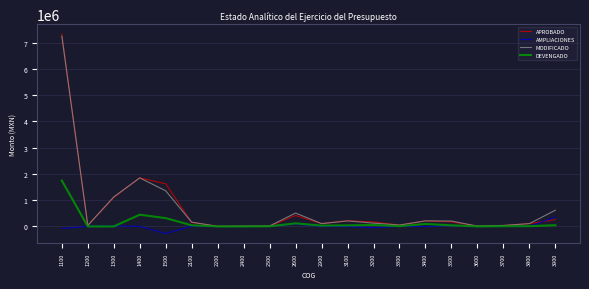

At which category is the sum across all series the highest?

1100